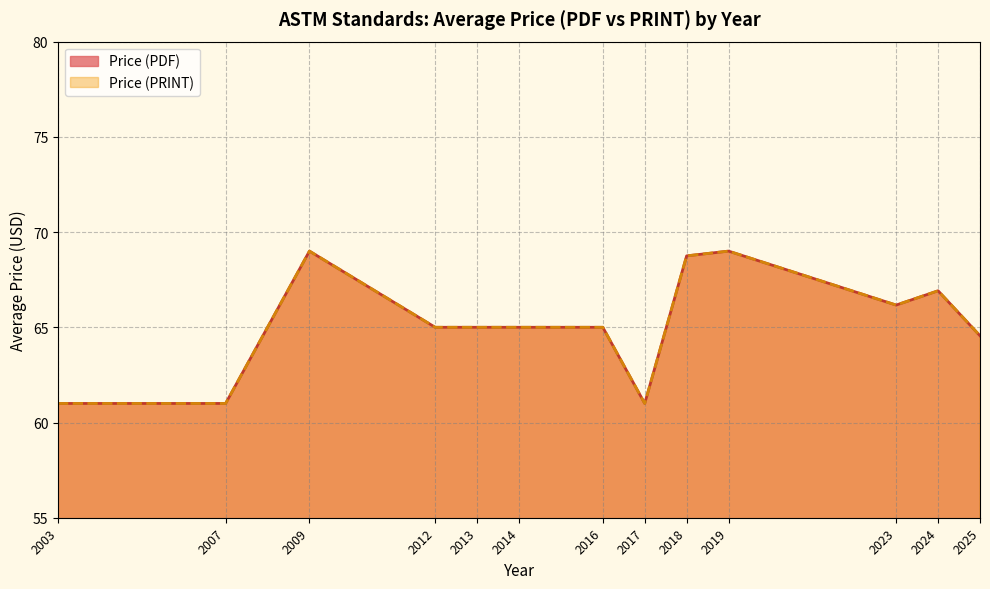

The value of Price (PDF) at 2003 is 39. True or false?

False